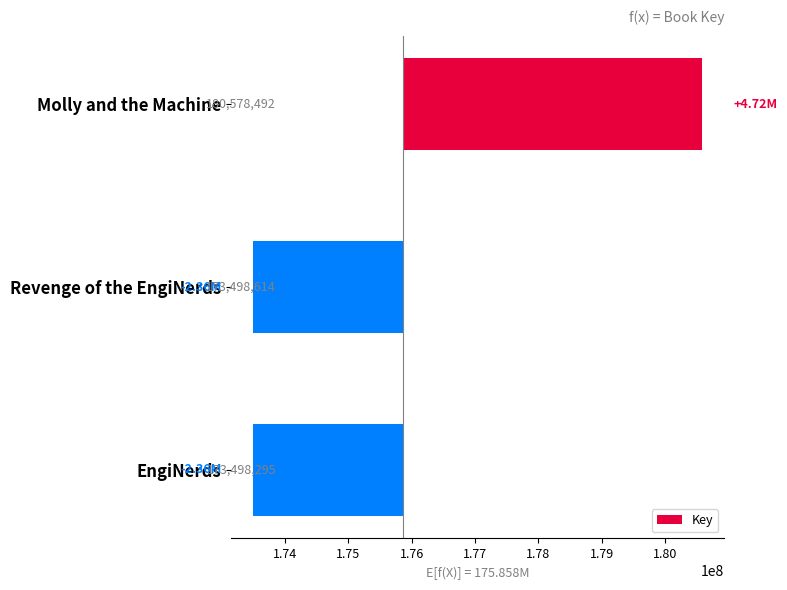

What is the difference between the values at Molly and the Machine and EngiNerds?

7080197